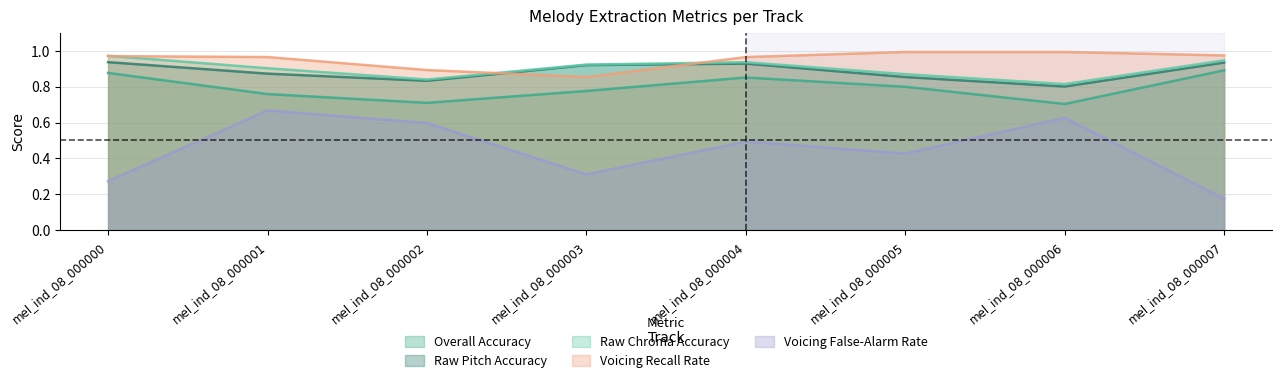

Is it true that Raw Chroma Accuracy equals 0.4 at mel_ind_08_000005?

False